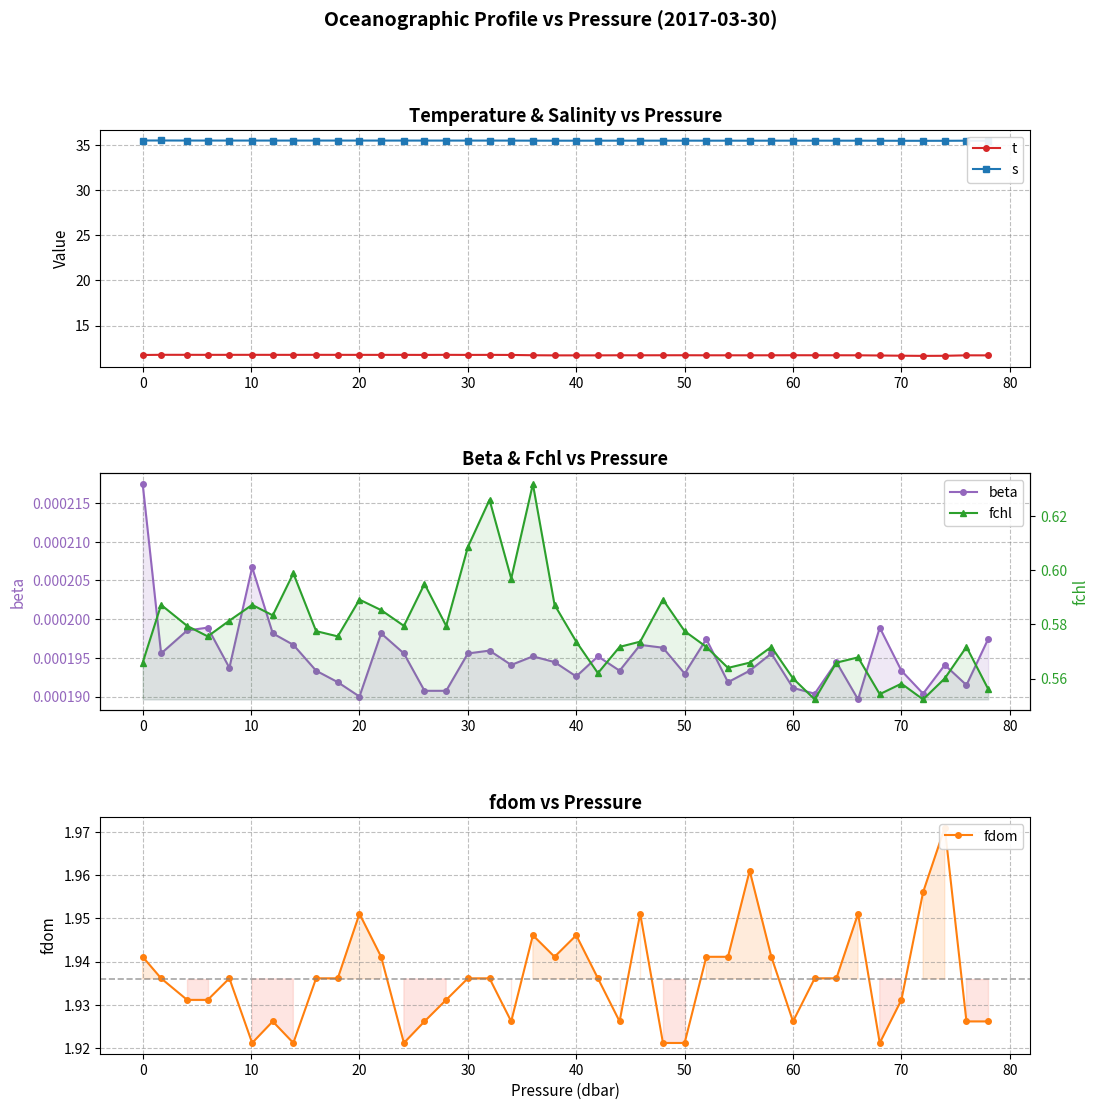

True or false: t and s cross at least once.

False